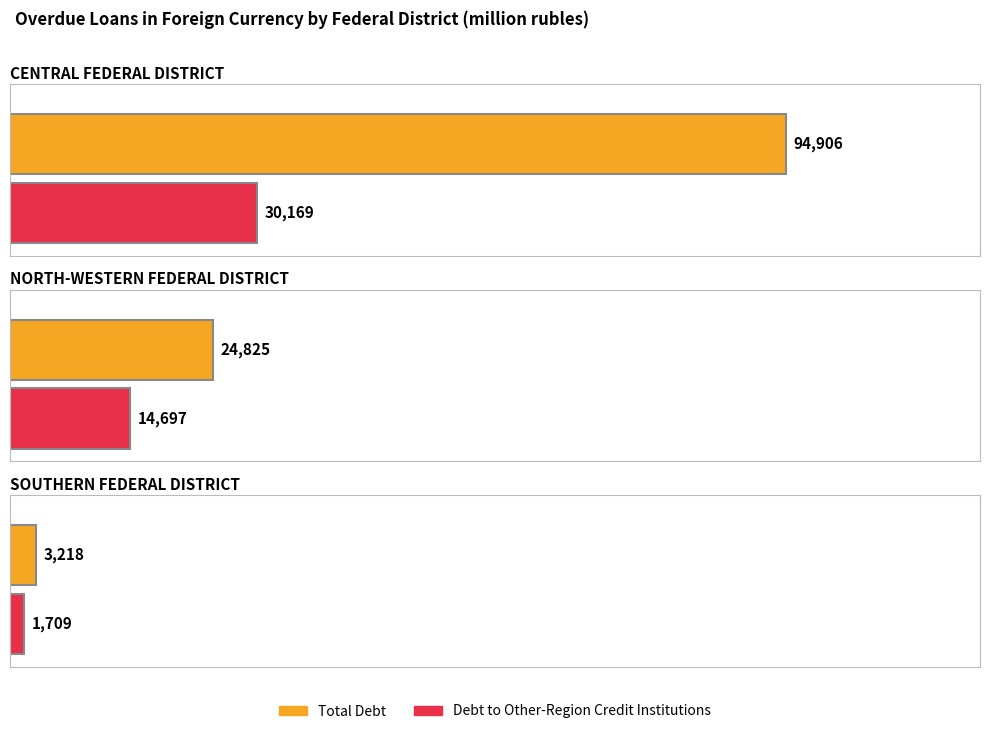

Are the bars grouped side by side (vs. stacked)?

Yes